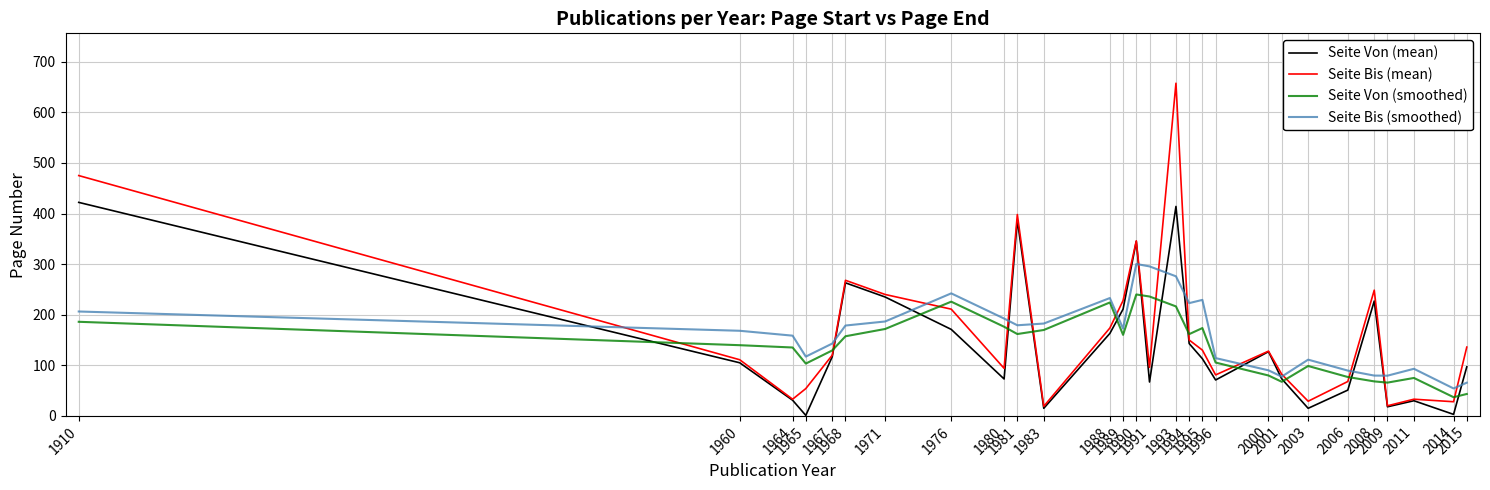

Does the chart display data point markers on the line(s)?

No